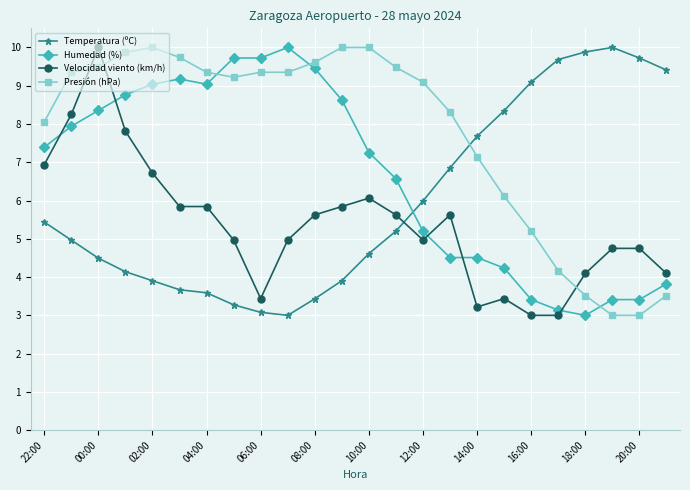

How many lines are shown in the chart?

4